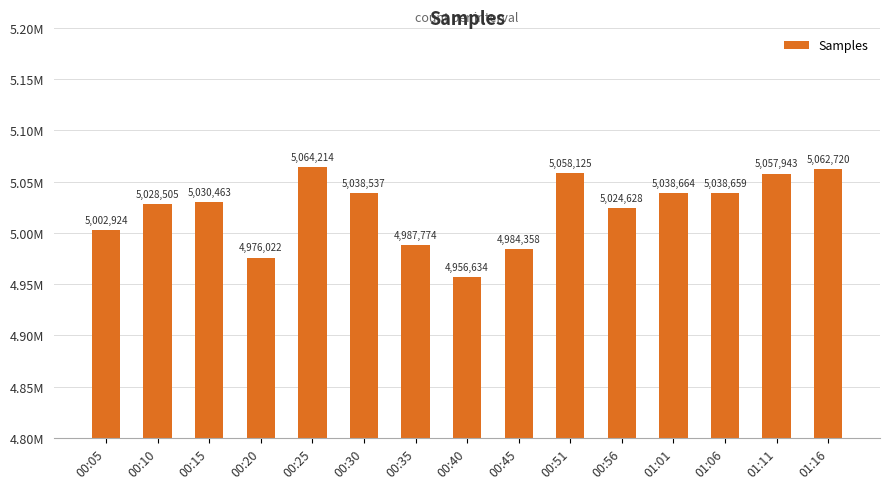

Between 01:16 and 00:25, which is larger?

00:25